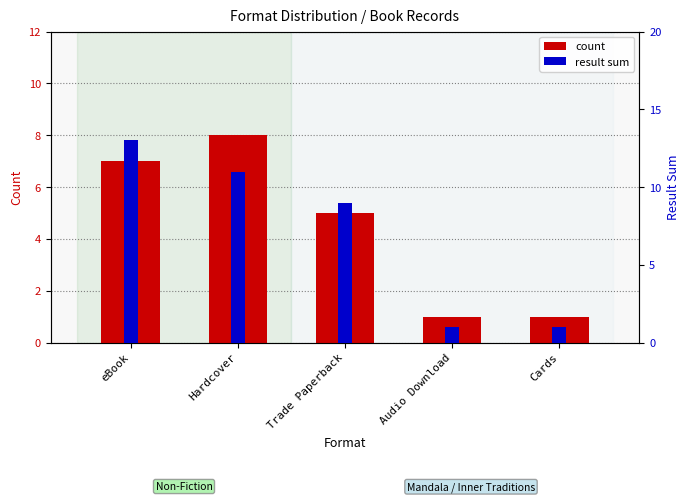

Count the number of data series in this chart.

2